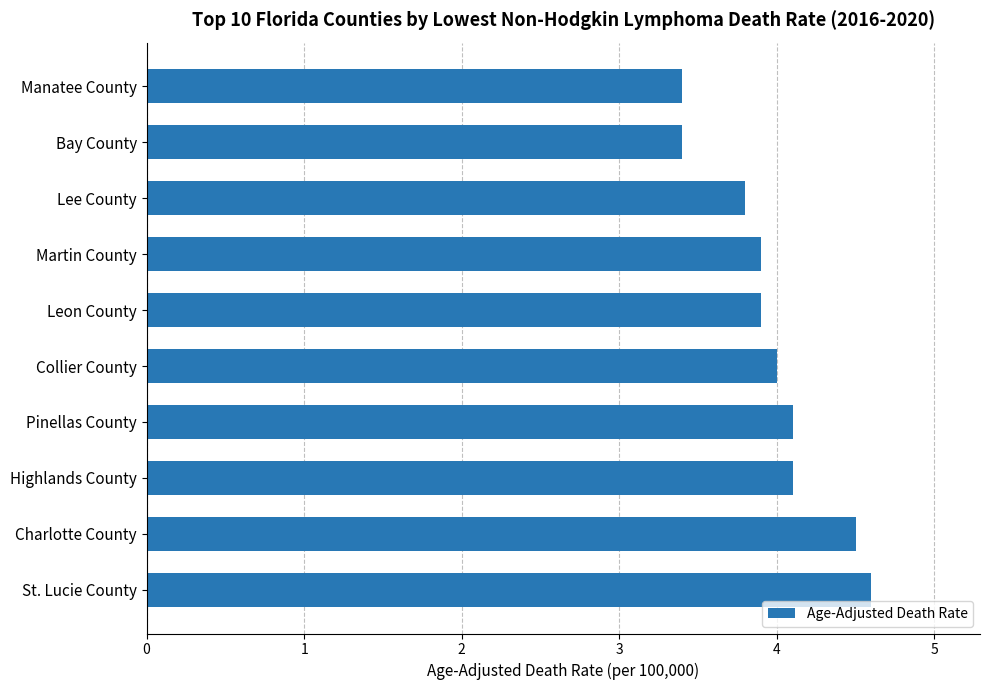

What is the change in value from Manatee County to Collier County?

+0.6